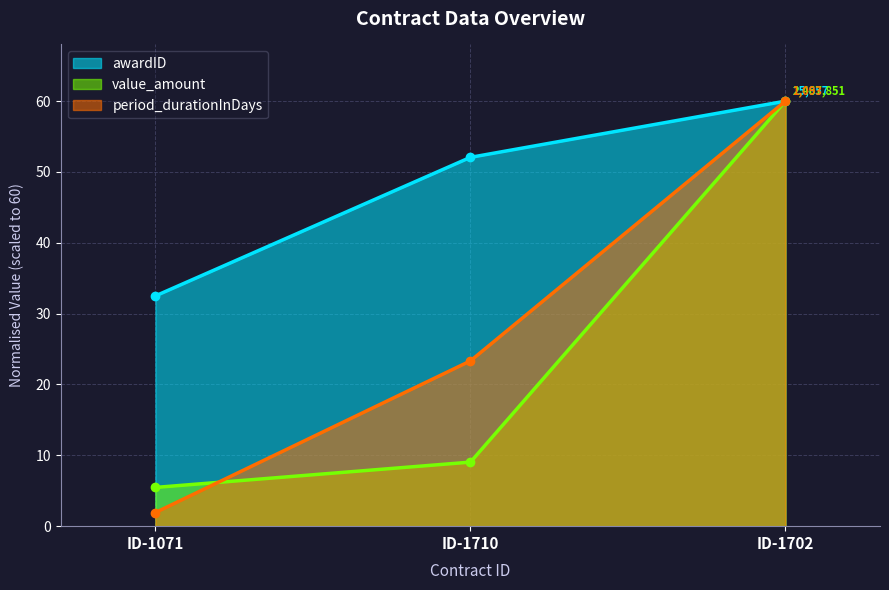

How many values in the value_amount series exceed 9?

2